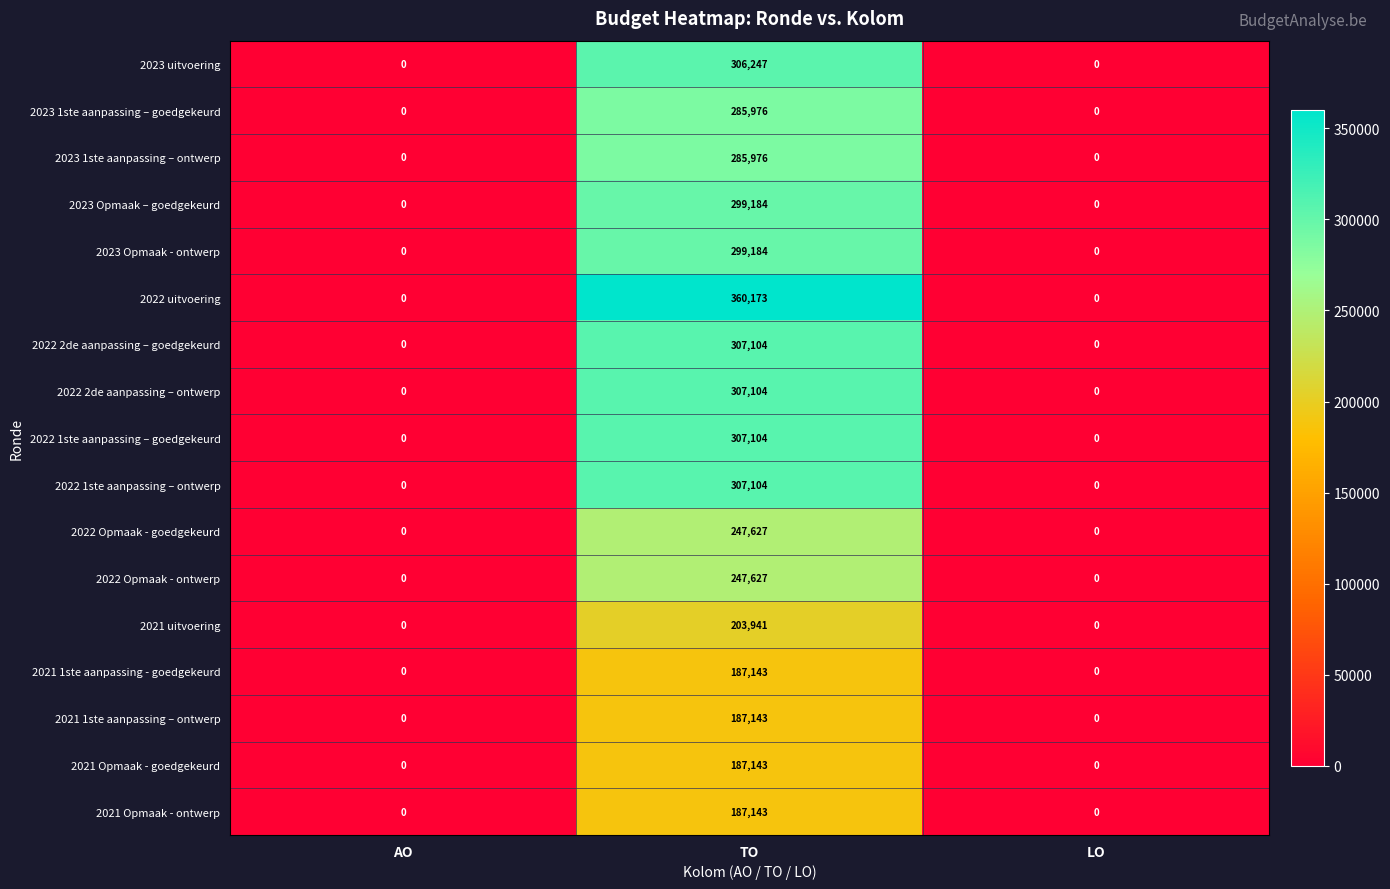

Which series has the largest range (max minus min)?

2022 uitvoering